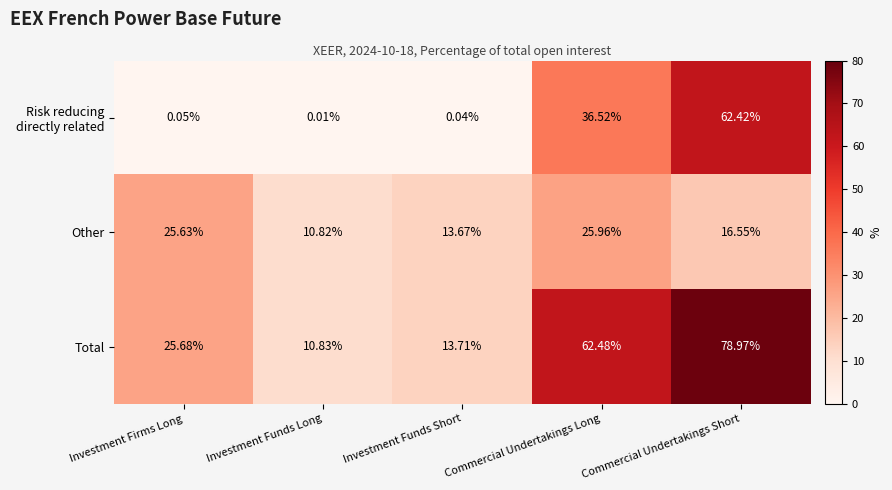

What is the spread (max minus min) of values at Commercial Undertakings Short?

62.4